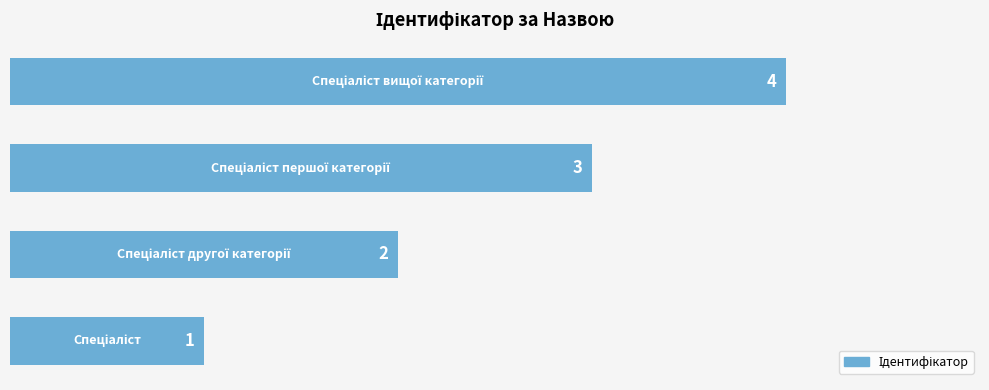

How many values are between 2 and 4?

3